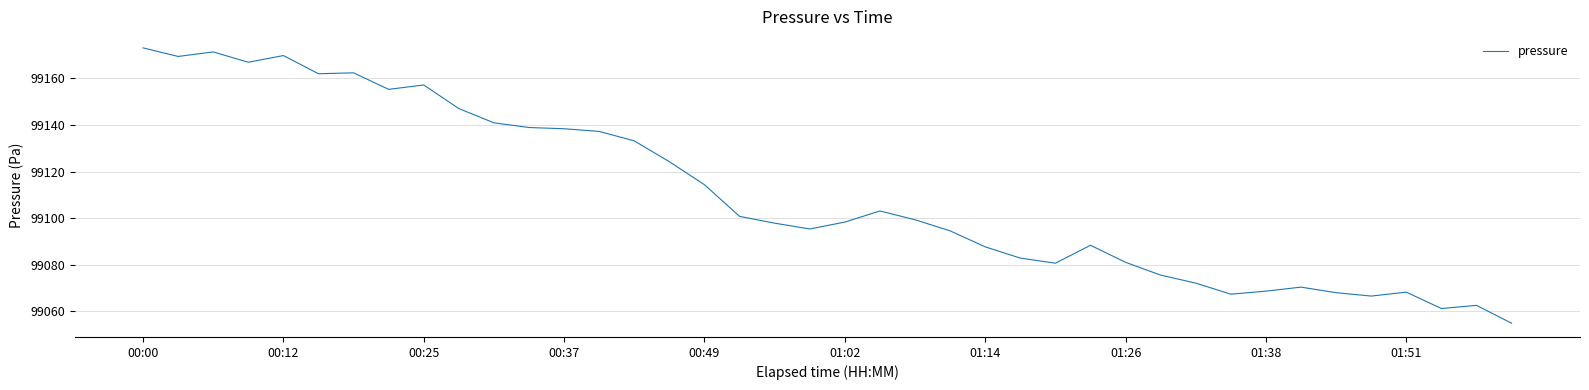

What is the greatest value displayed?

99173.1